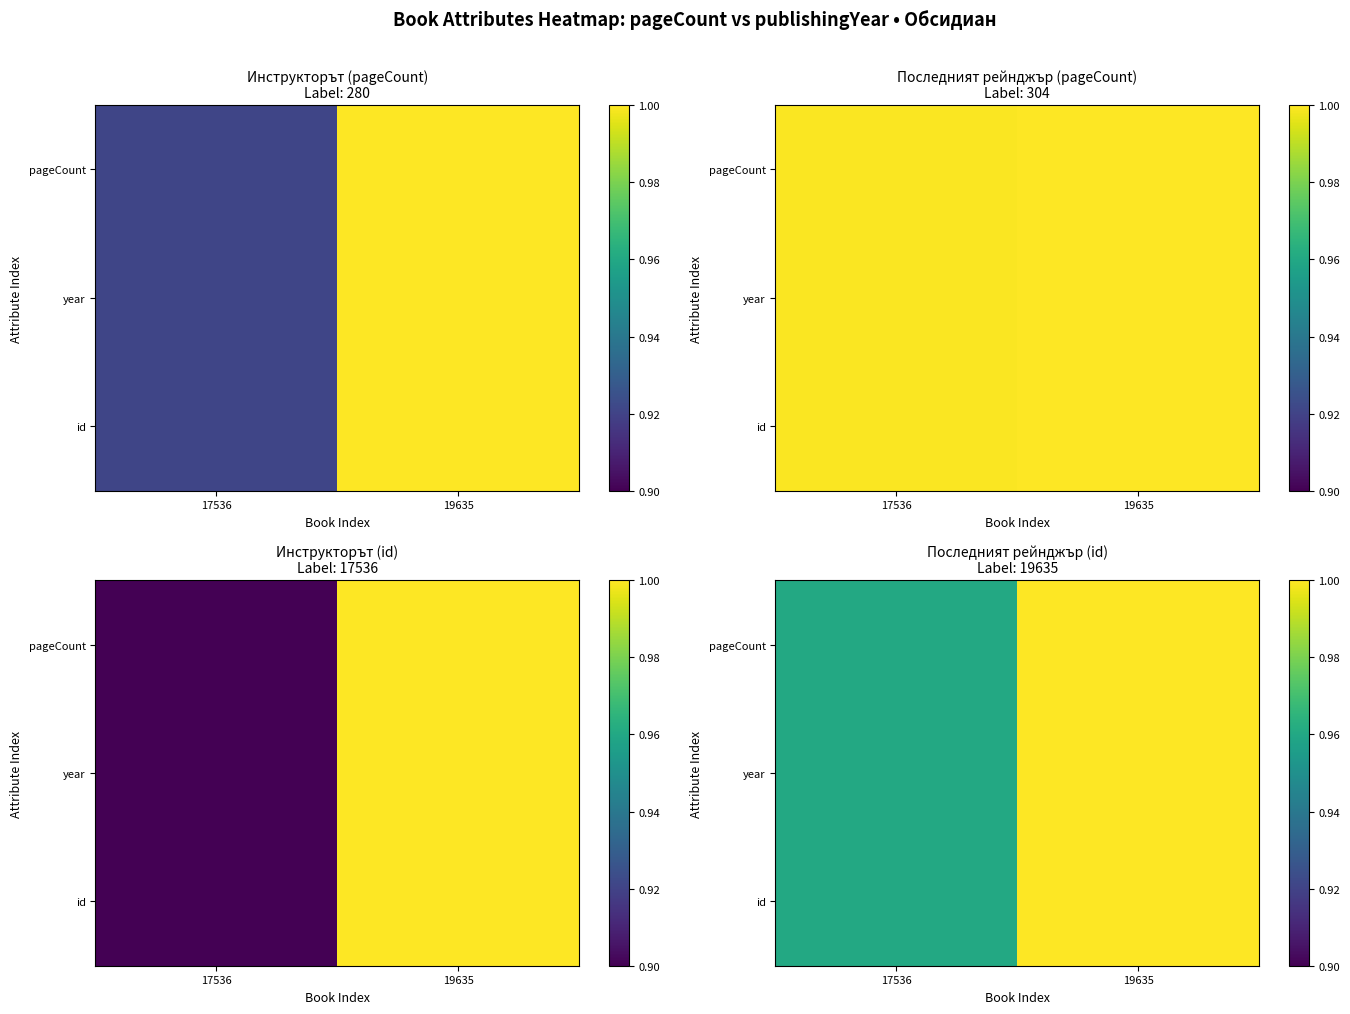

What is the greatest value displayed?

1.0